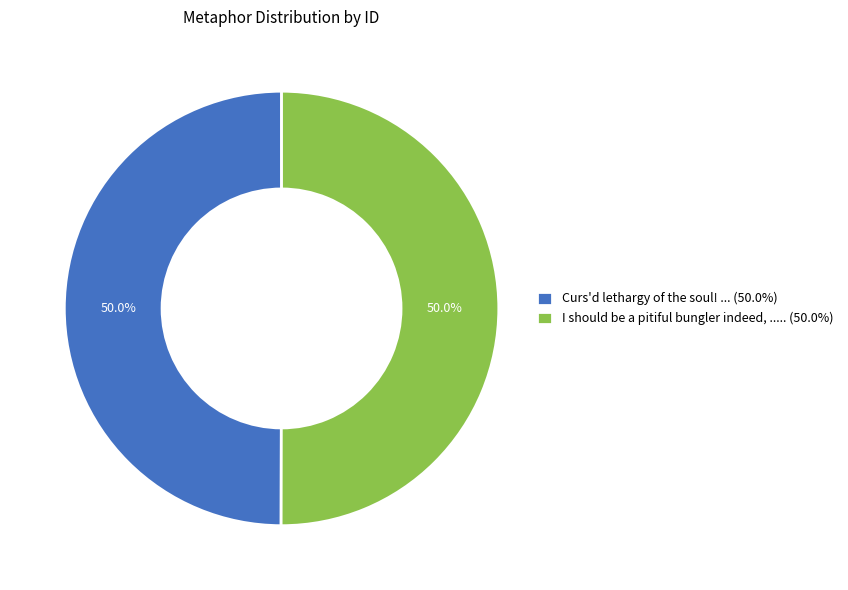

What is the ratio of the value at I should be a pitiful bungler indeed, ..... (50.0%) to the value at Curs'd lethargy of the soul! ... (50.0%)?

1.0